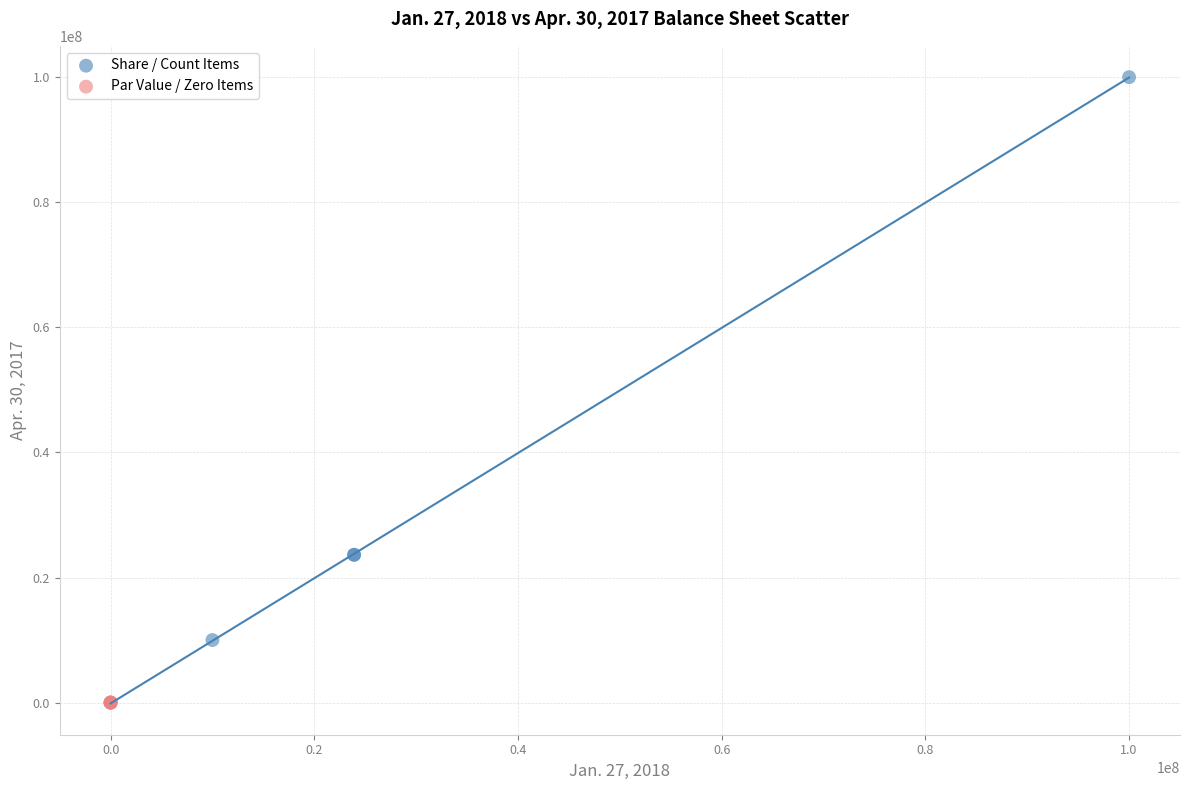

Which series has the widest spread of Y values?

Share / Count Items